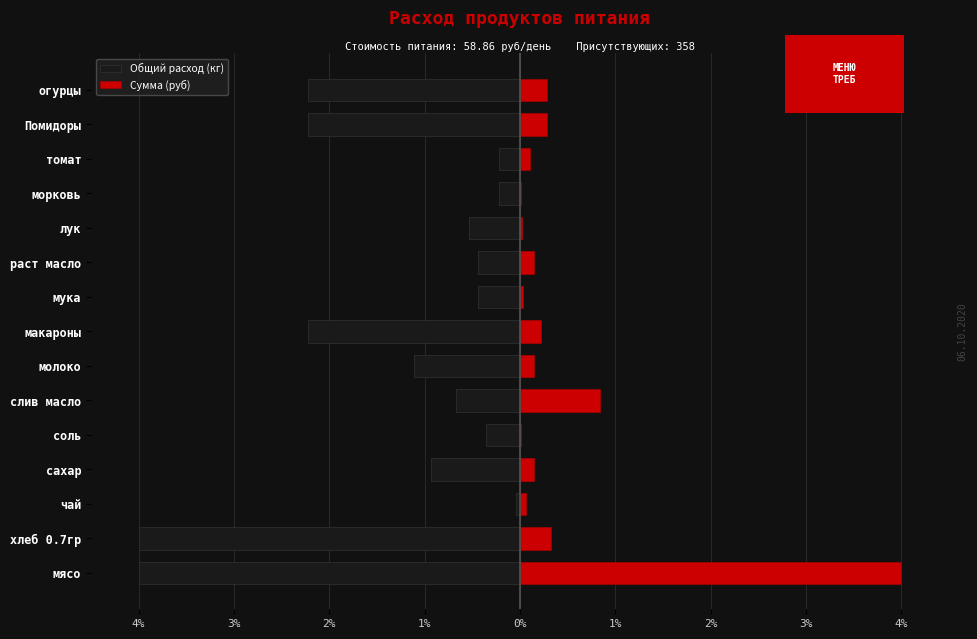

Are the bars grouped side by side (vs. stacked)?

Yes